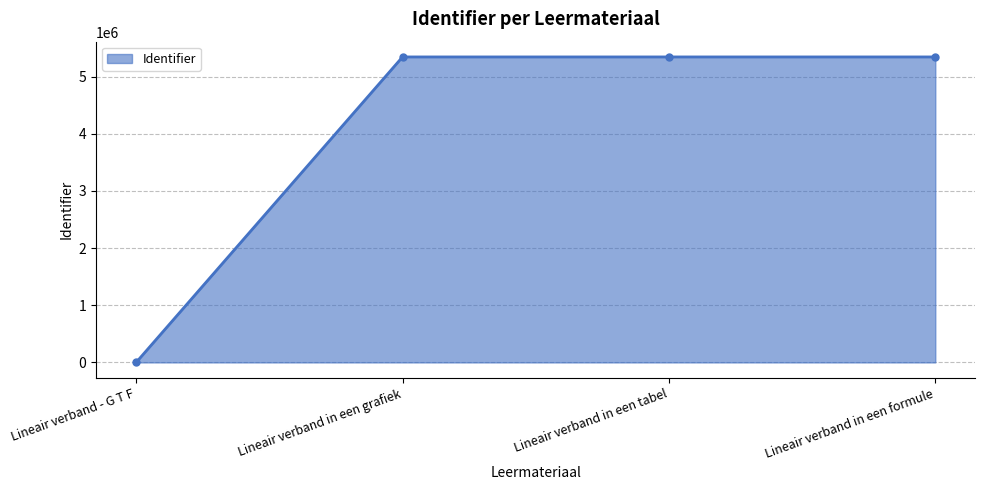

How many data points are less than 5342597?

2